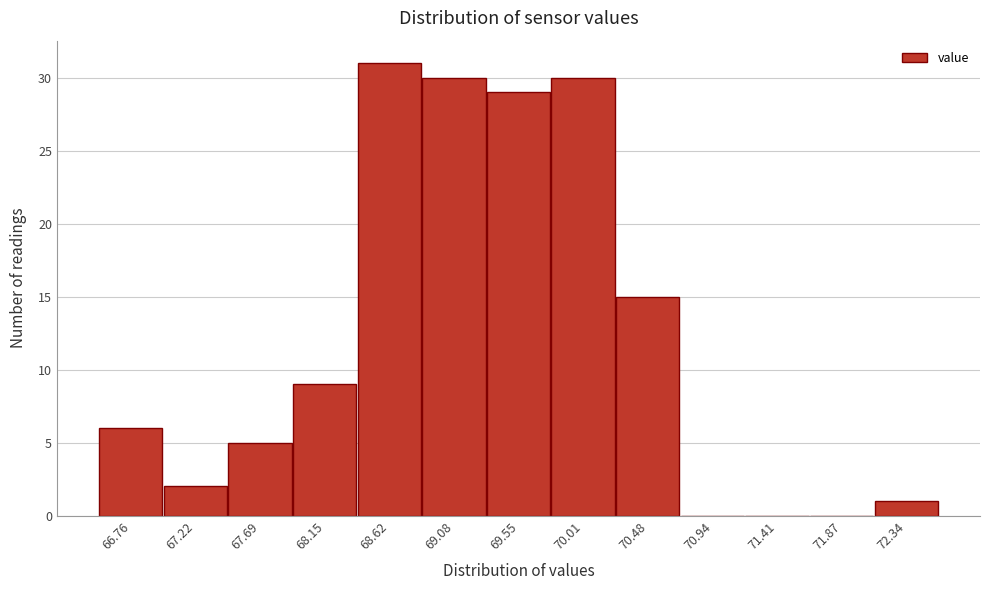

Reading left to right, list all the values displayed in this chart.

66.76=6	67.22=2	67.69=5	68.15=9	68.62=31	69.08=30	69.55=29	70.01=30	70.48=15	70.94=0	71.41=0	71.87=0	72.34=1